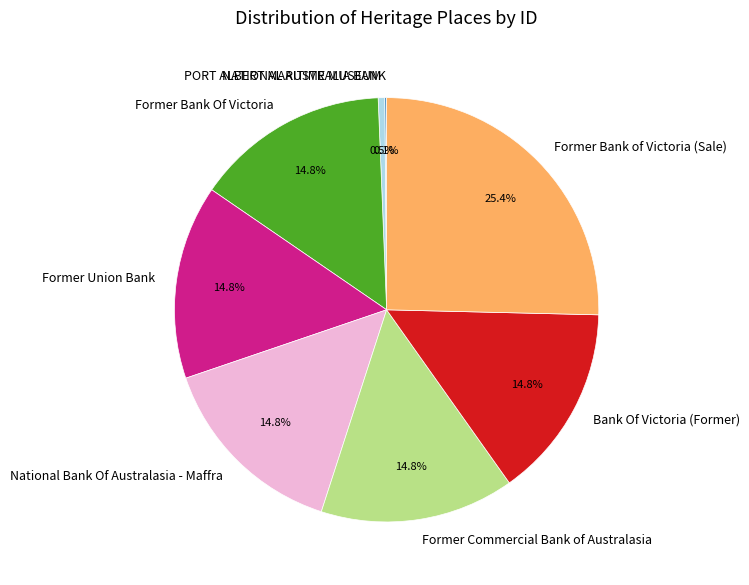

What is the largest slice in the pie chart?

Former Bank of Victoria (Sale)